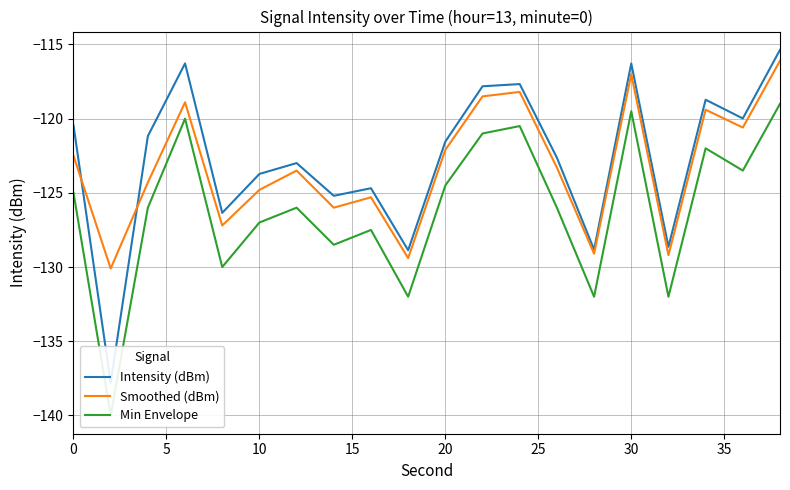

What is the difference between the maximum and minimum values in the Intensity (dBm) series?

22.4